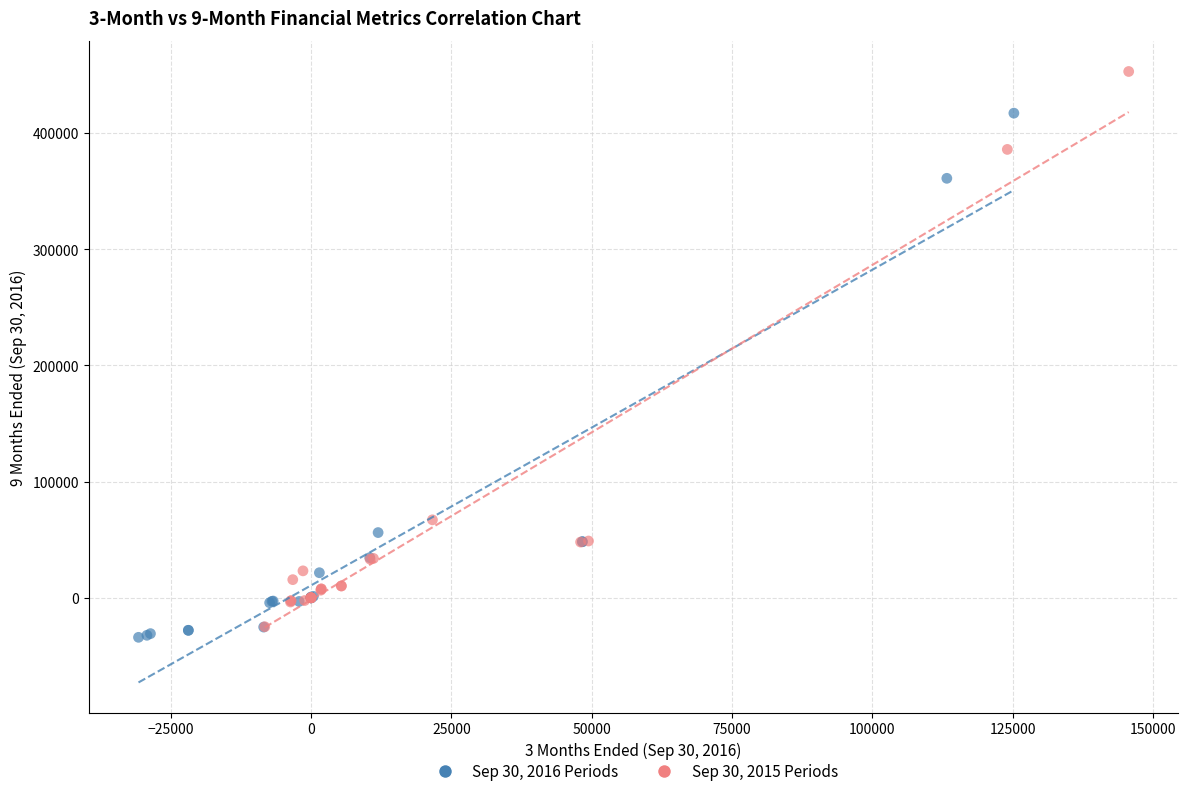

Which series has the largest Y range (max minus min)?

Sep 30, 2015 Periods